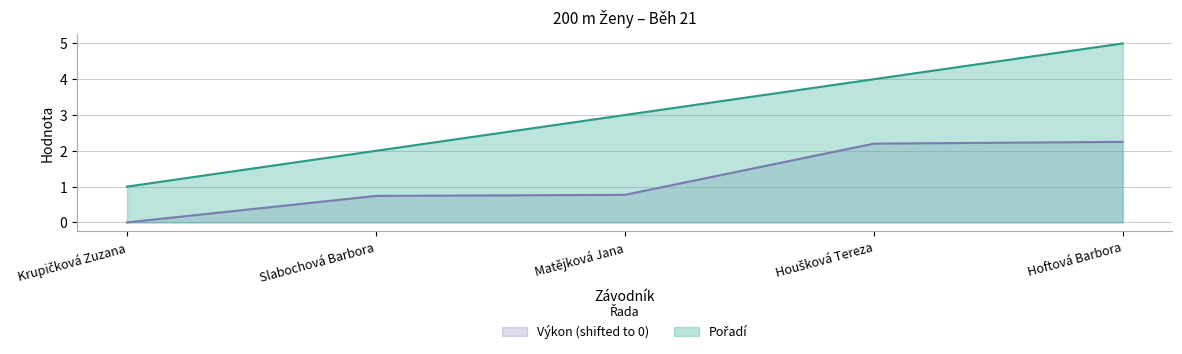

Is the value of Výkon at Matějková Jana greater than the value of Pořadí at Houšková Tereza?

No